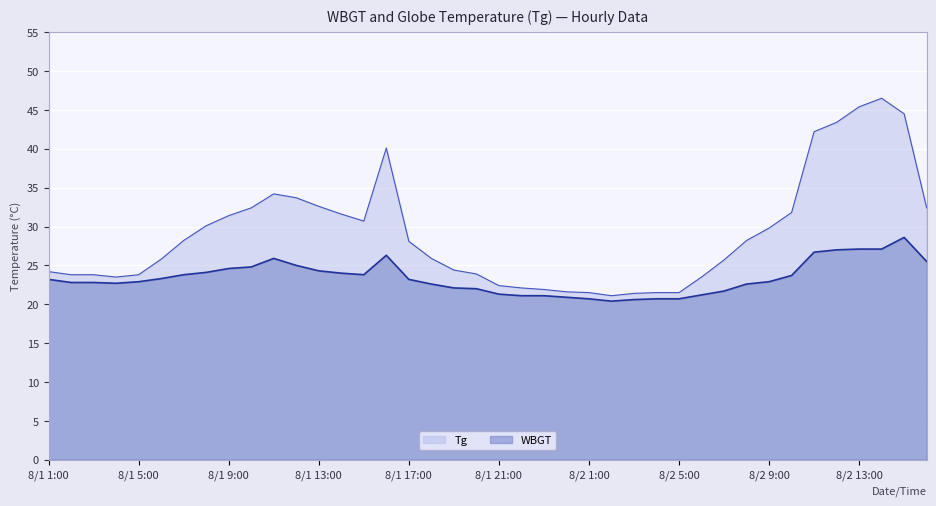

At how many categories does at least one series exceed 34?

7